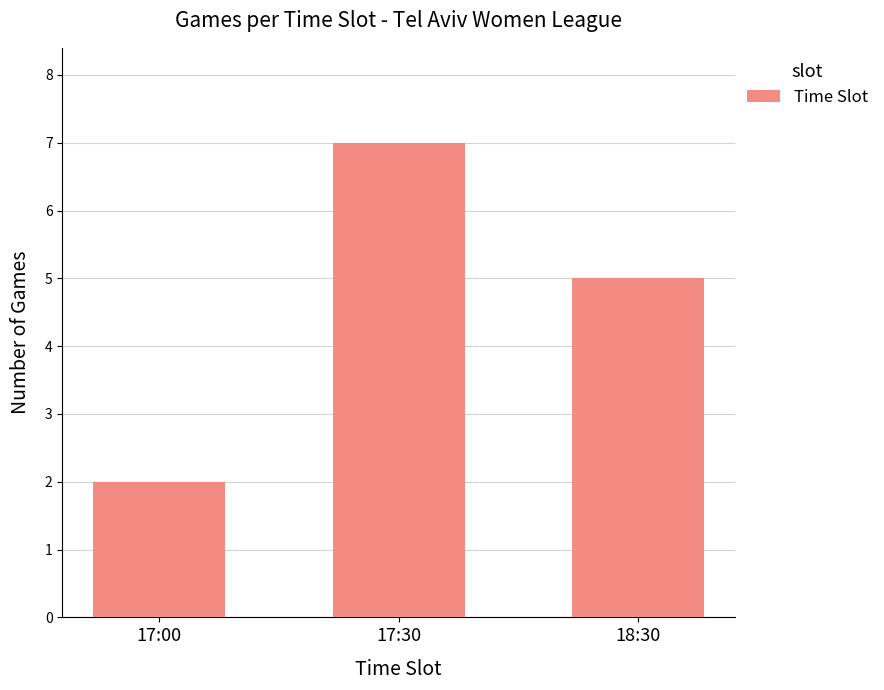

What is the sum of all values?

14